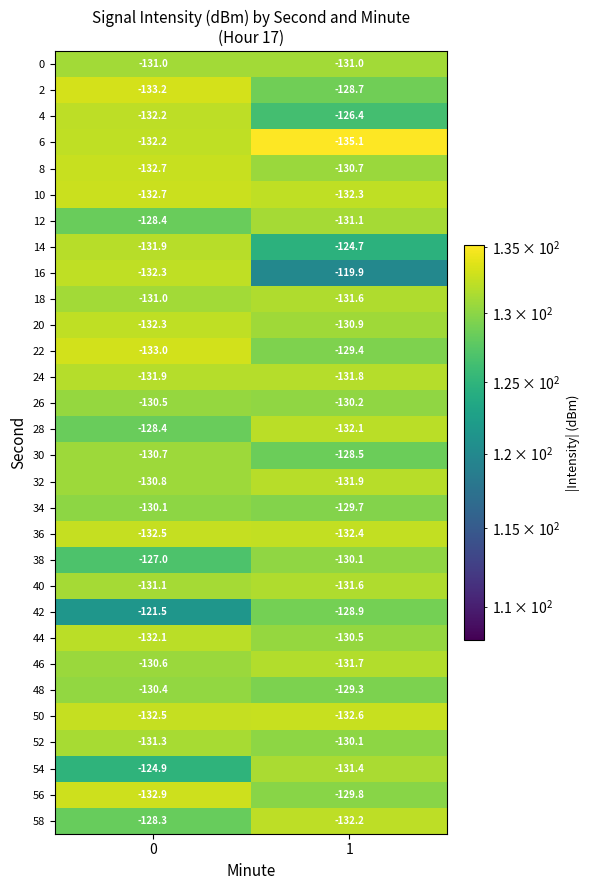

The value of 54 at 0 is -167.9. True or false?

False